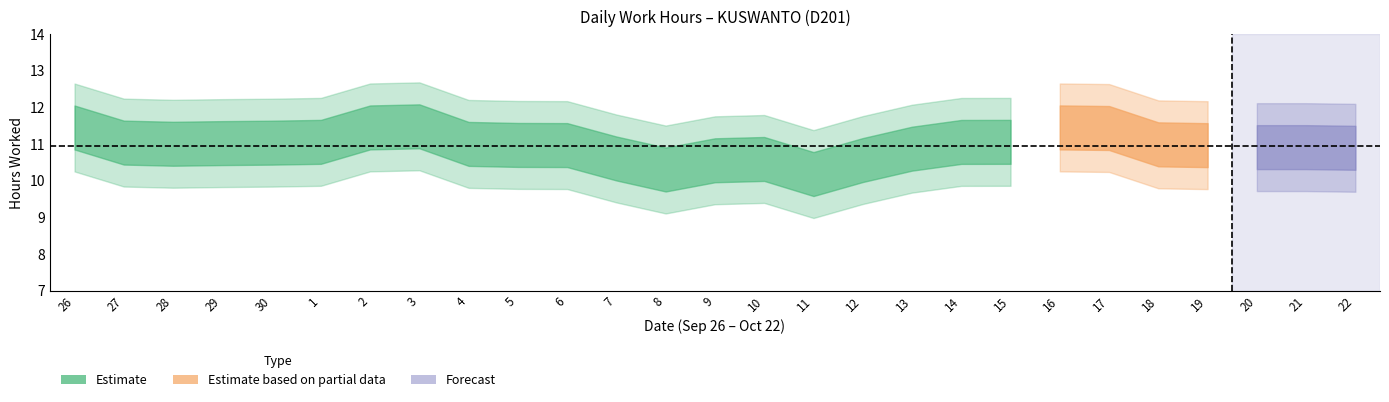

How many data points does each series have?

27